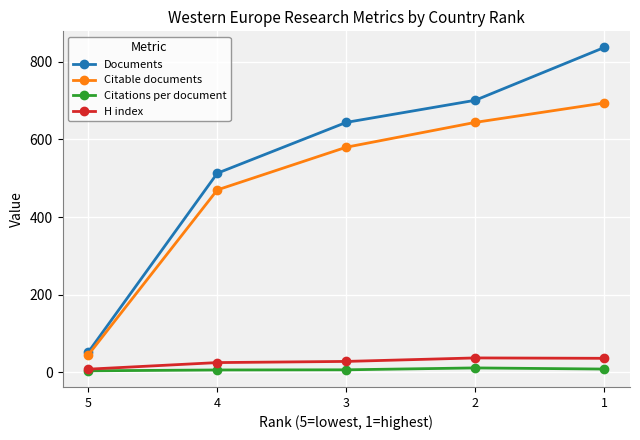

How many data points in H index are less than 28?

2